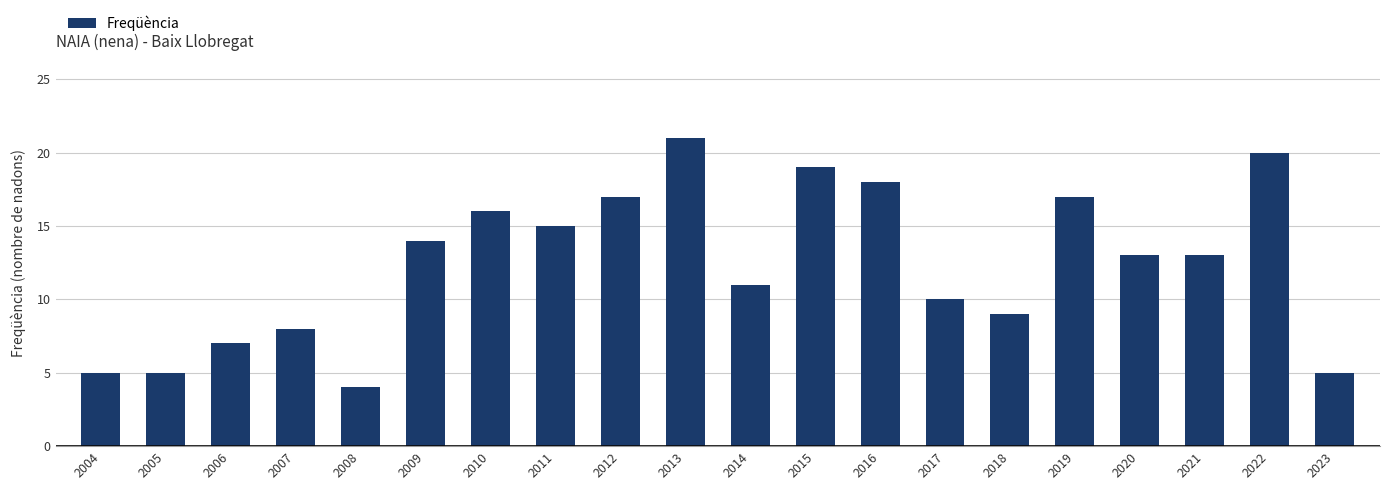

Reading left to right, list all the values displayed in this chart.

5	5	7	8	4	14	16	15	17	21	11	19	18	10	9	17	13	13	20	5